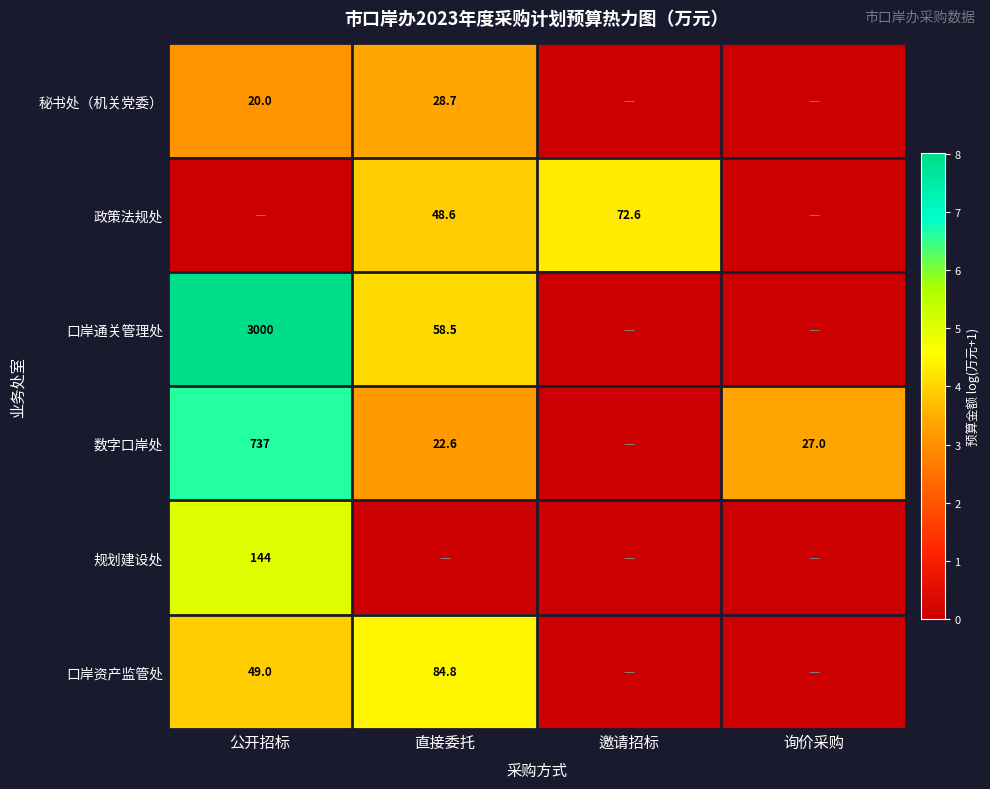

What is the sum of the 数字口岸处 values at 询价采购 and 公开招标?

764.0